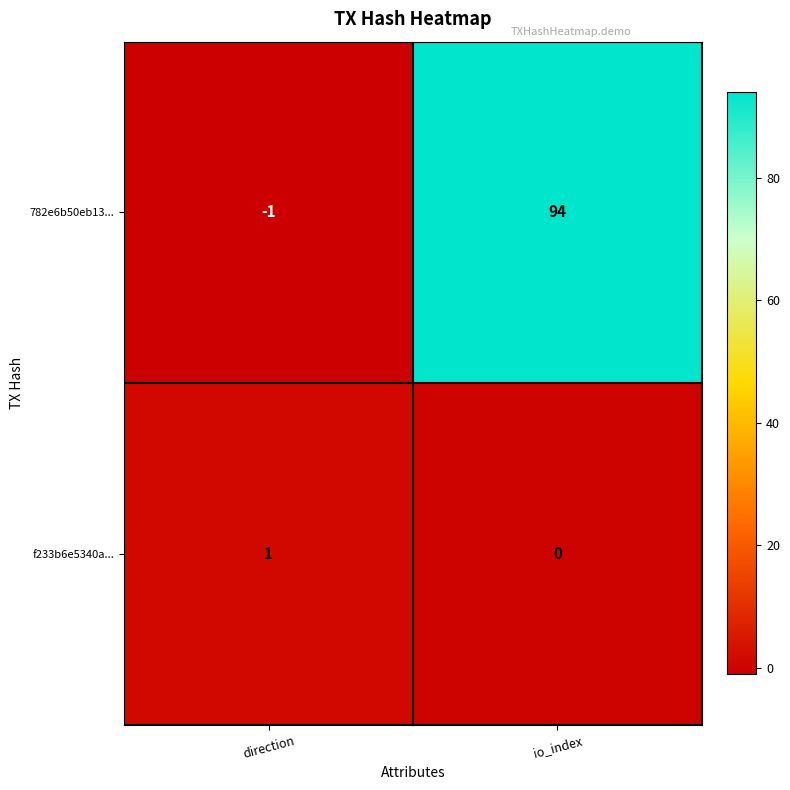

What is the spread (max minus min) of values at io_index?

94